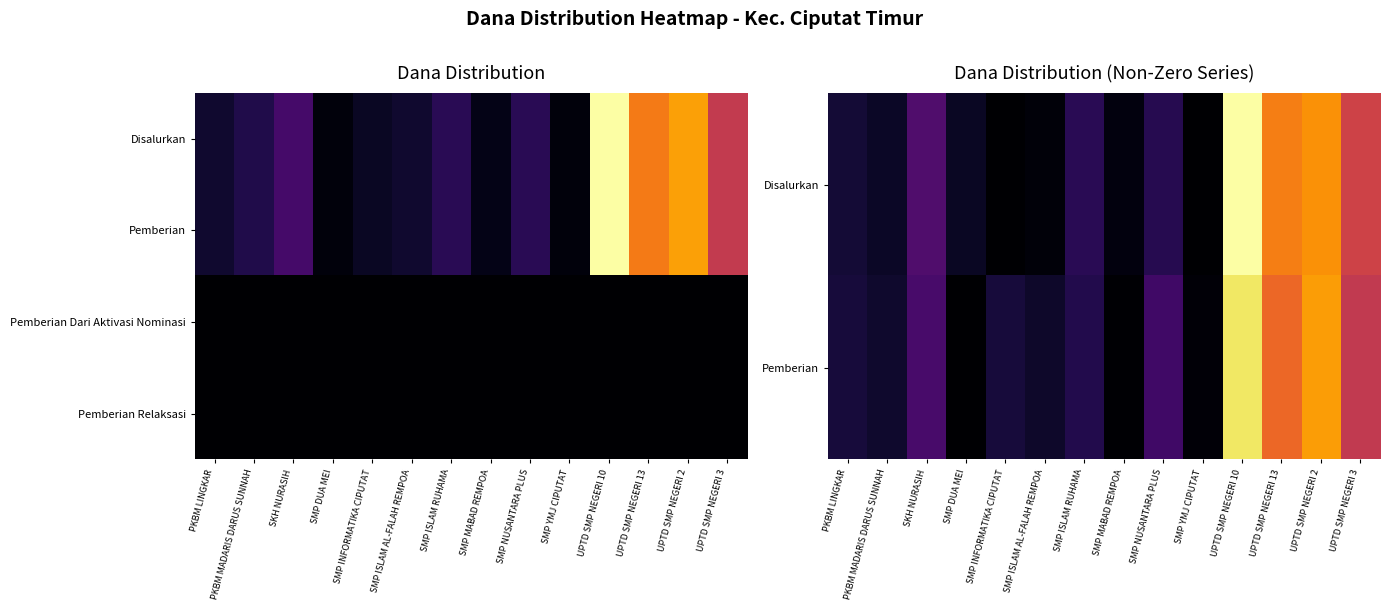

Which category has the highest value across all series?

UPTD SMP NEGERI 10